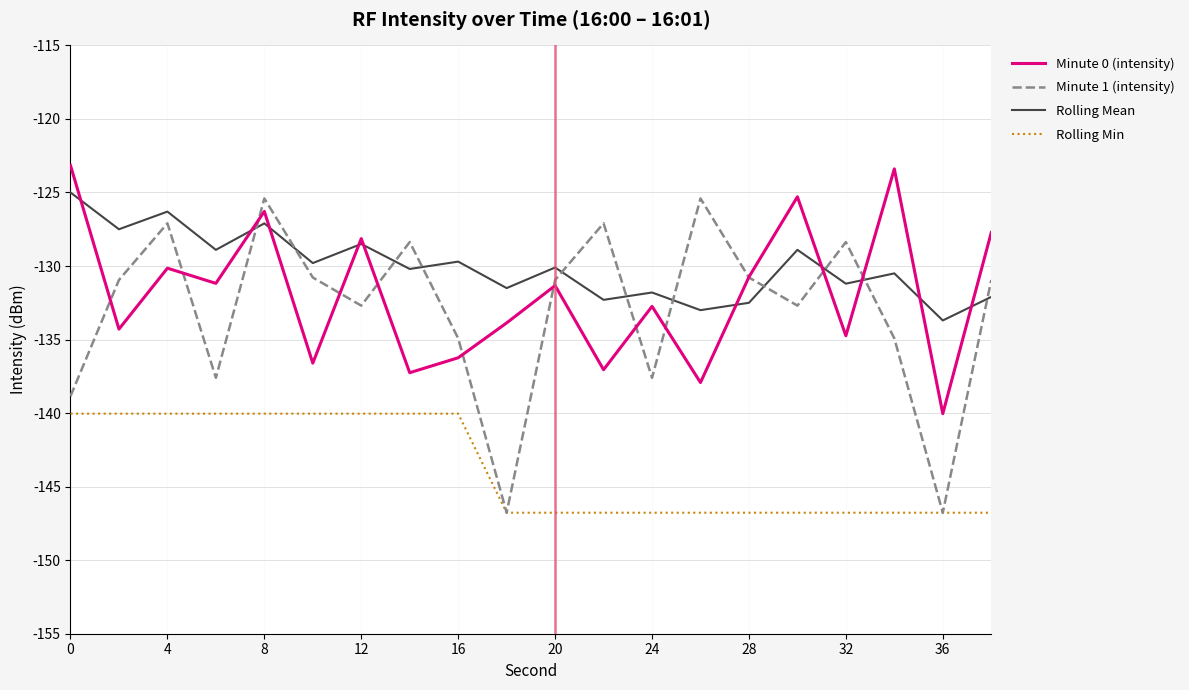

What is the minimum value shown in the chart?

-146.8